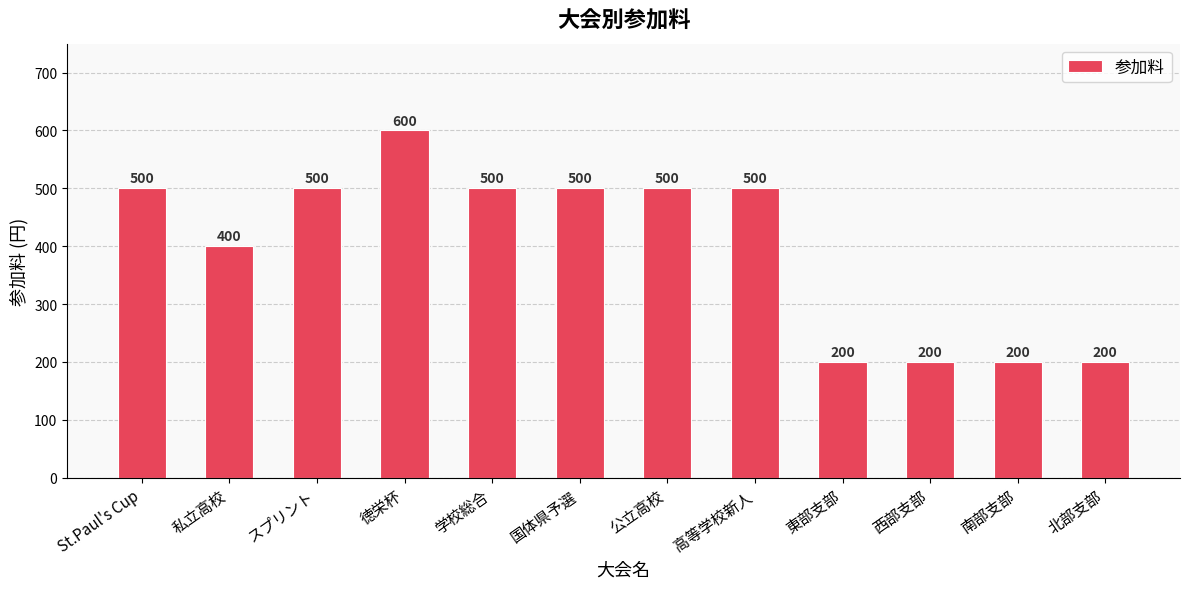

The value at 学校総合 is 500. True or false?

True